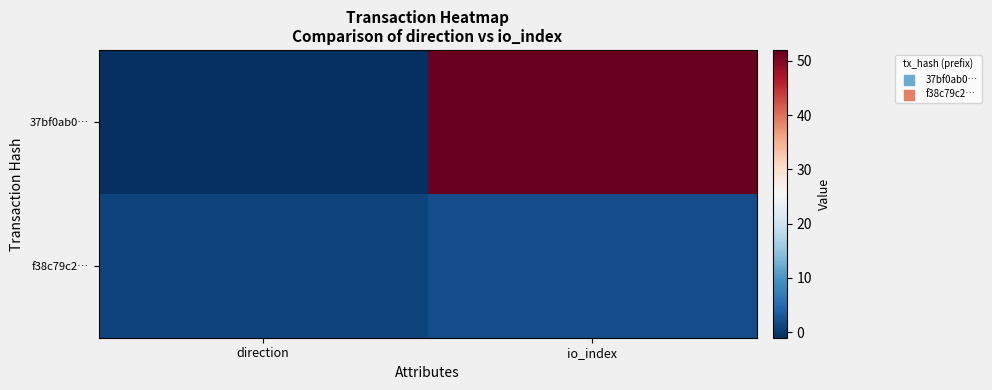

What is the greatest value displayed?

52